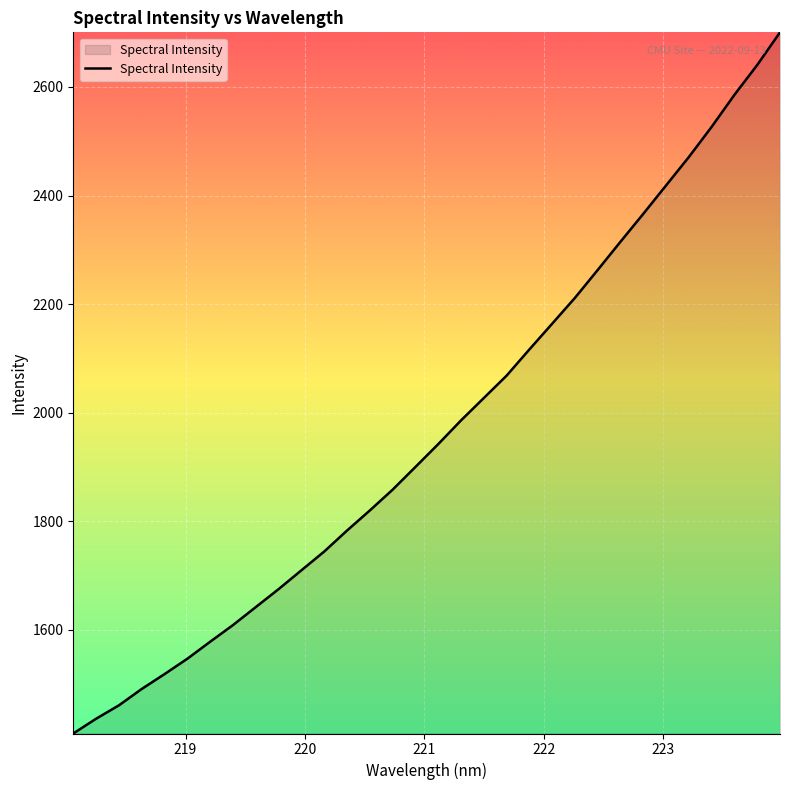

What is the maximum value shown in the chart?

2700.6